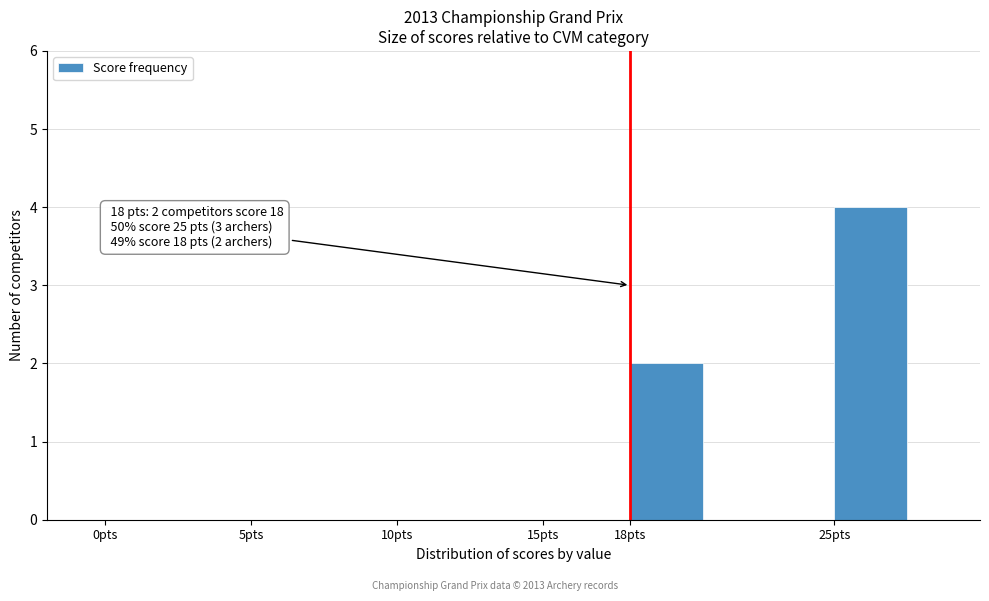

Reading right to left, what are all the values shown in this chart?

25pts=4	18pts=2	15pts=0	10pts=0	5pts=0	0pts=0